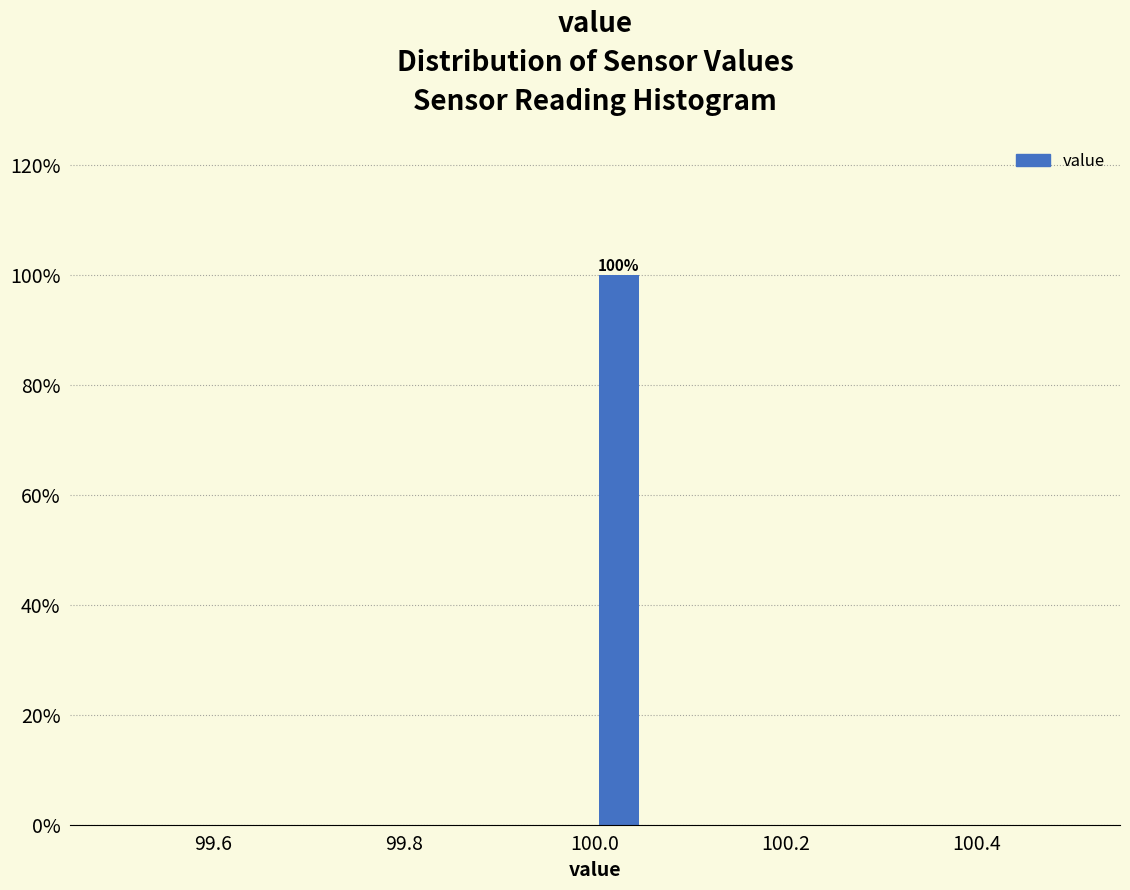

Read against the x-axis, roughly where is the centre of the tallest bar?

100.02